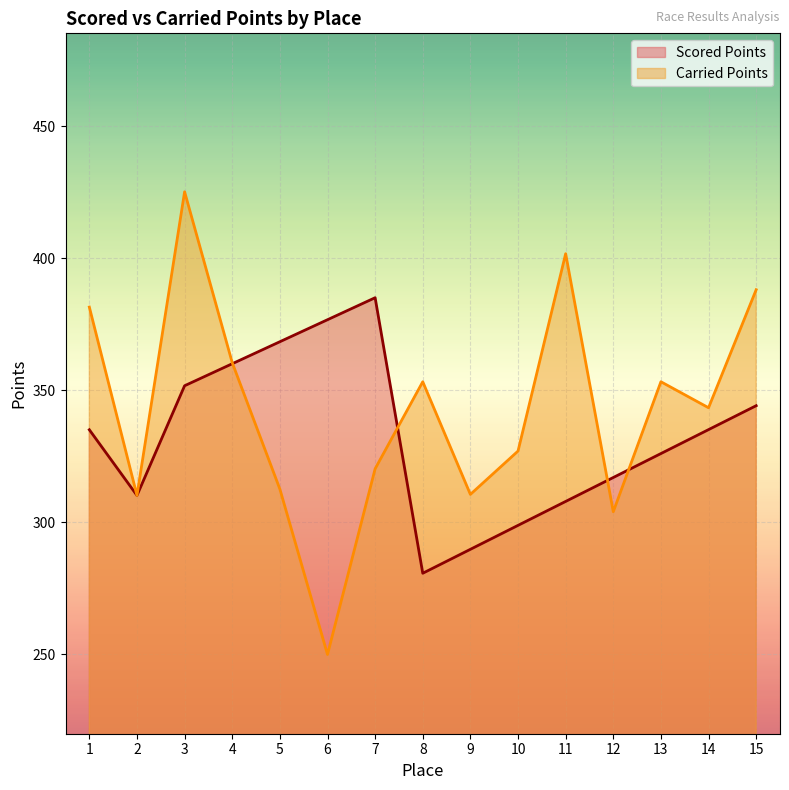

Reading right to left, transcribe all the data shown in this chart.

Scored Points: 15=344.2	14=335.2	13=326.1	12=317.0	11=308.0	10=298.9	9=289.8	8=280.8	7=385.1	6=376.8	5=368.4	4=360.1	3=351.8	2=310.2	1=335.1
Carried Points: 15=388.1	14=343.4	13=353.3	12=304.1	11=401.8	10=327.0	9=310.6	8=353.3	7=320.3	6=250.0	5=312.6	4=360.5	3=425.2	2=310.2	1=381.6